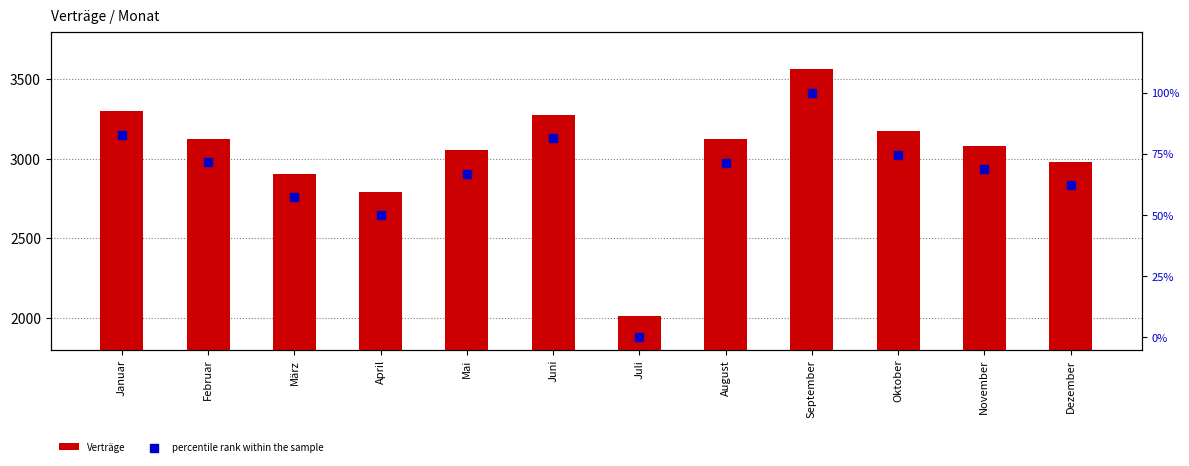

At which category is the sum across all series the highest?

September